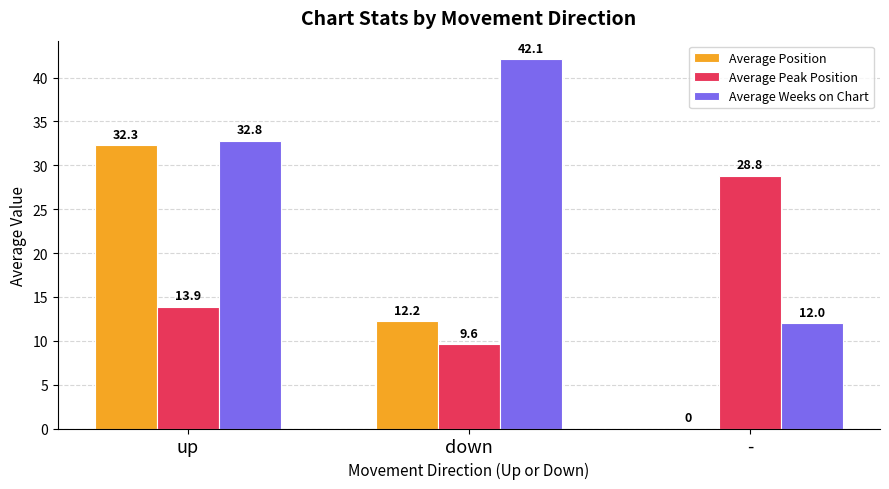

Where does the Average Peak Position series first go above 13?

up